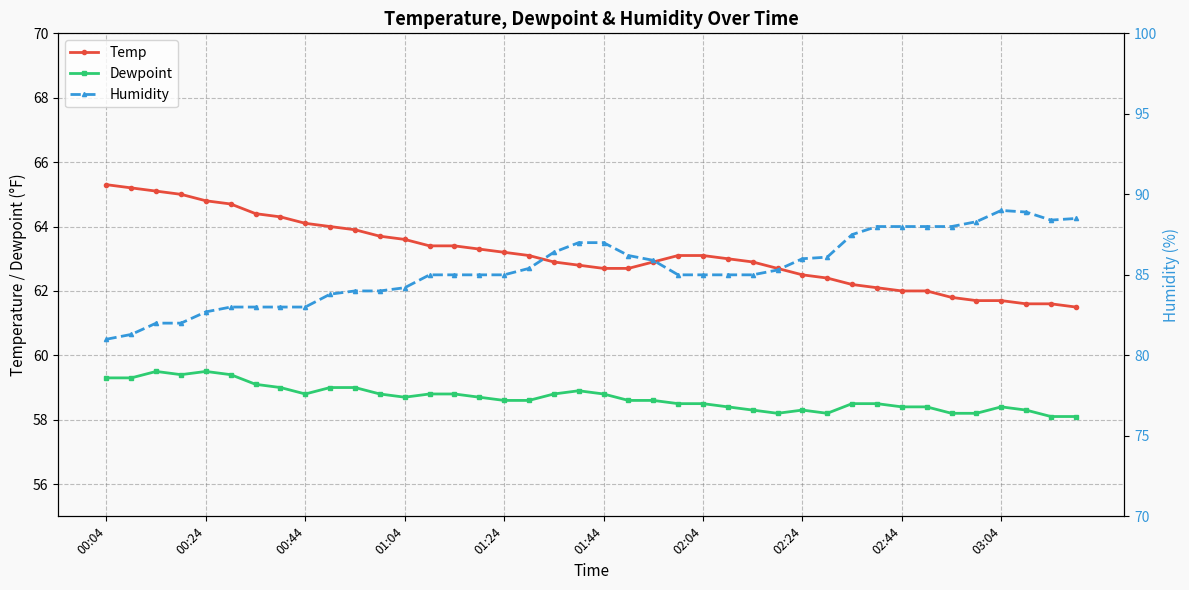

True or false: Temp and Dewpoint intersect in this chart.

False